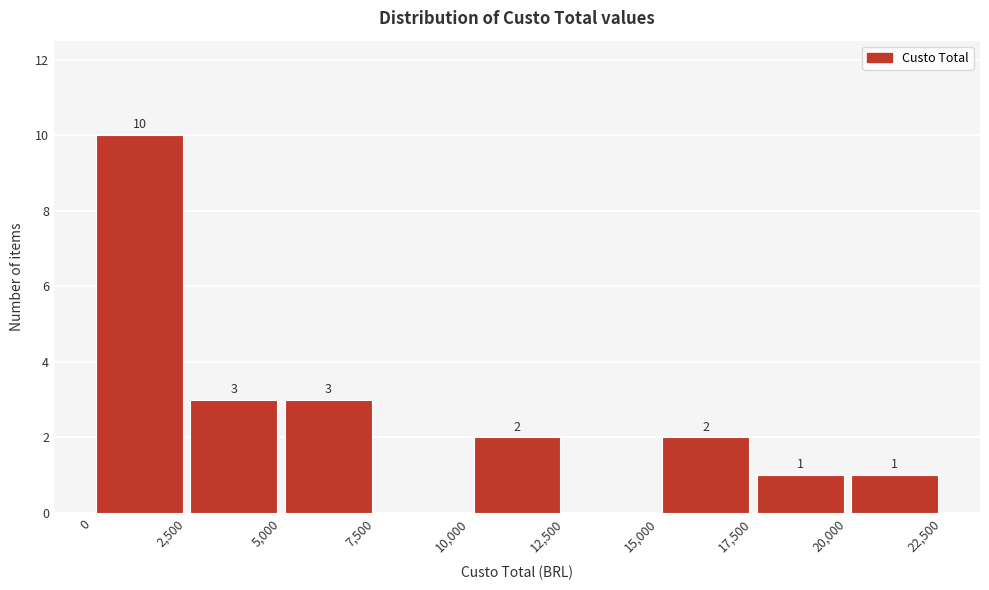

Which range on the x-axis has the tallest bar?

0 to 2,500